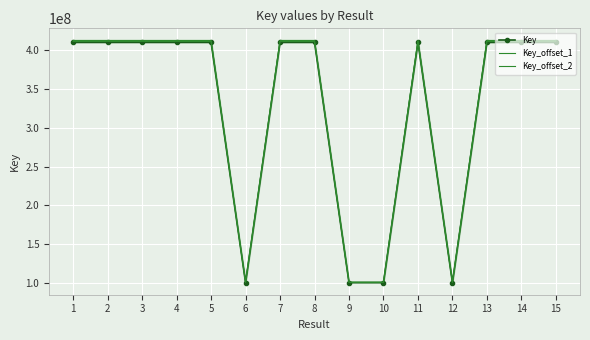

What is the value of the Key_offset_2 point at the 6th from the left?

101046813.9